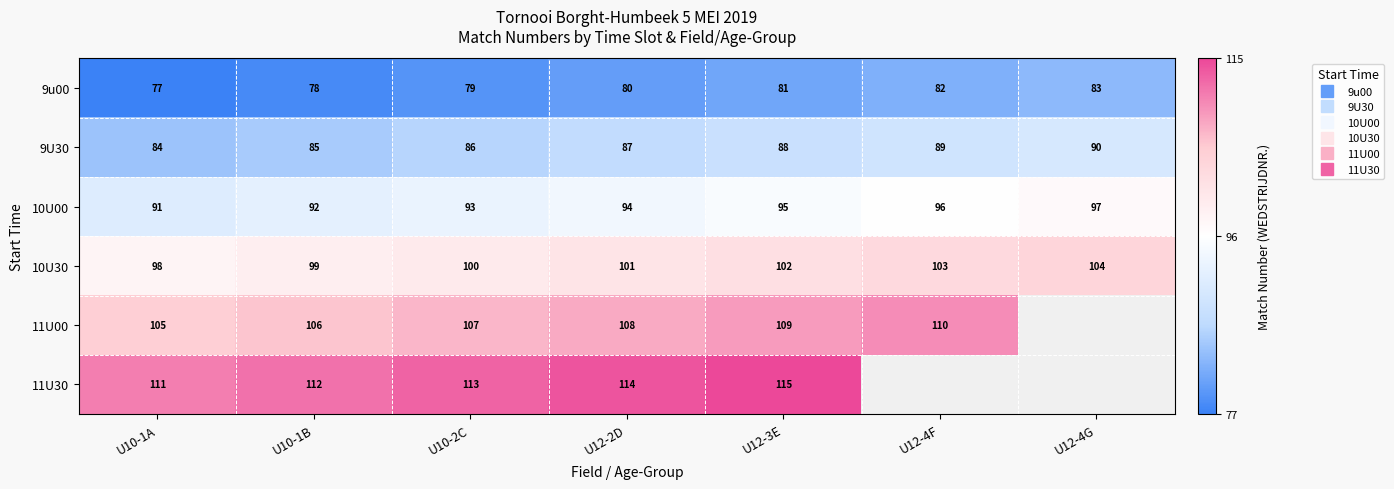

Rank the series by their maximum value, from lowest to highest.

9u00, 9U30, 10U00, 10U30, 11U00, 11U30